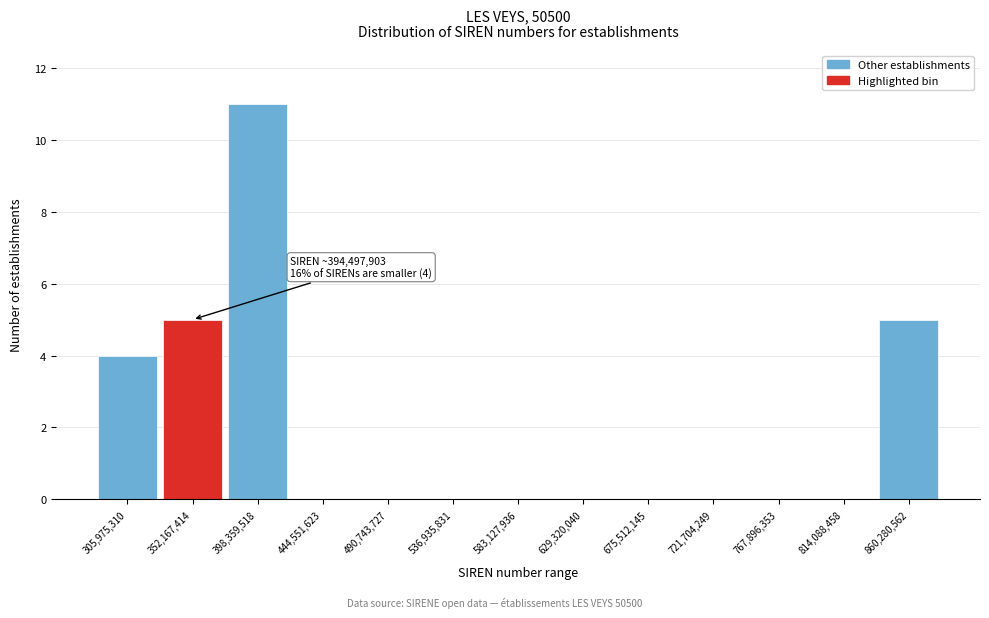

Reading left to right, transcribe all the data shown in this chart.

305,975,310=4	352,167,414=5	398,359,518=11	444,551,623=0	490,743,727=0	536,935,831=0	583,127,936=0	629,320,040=0	675,512,145=0	721,704,249=0	767,896,353=0	814,088,458=0	860,280,562=5